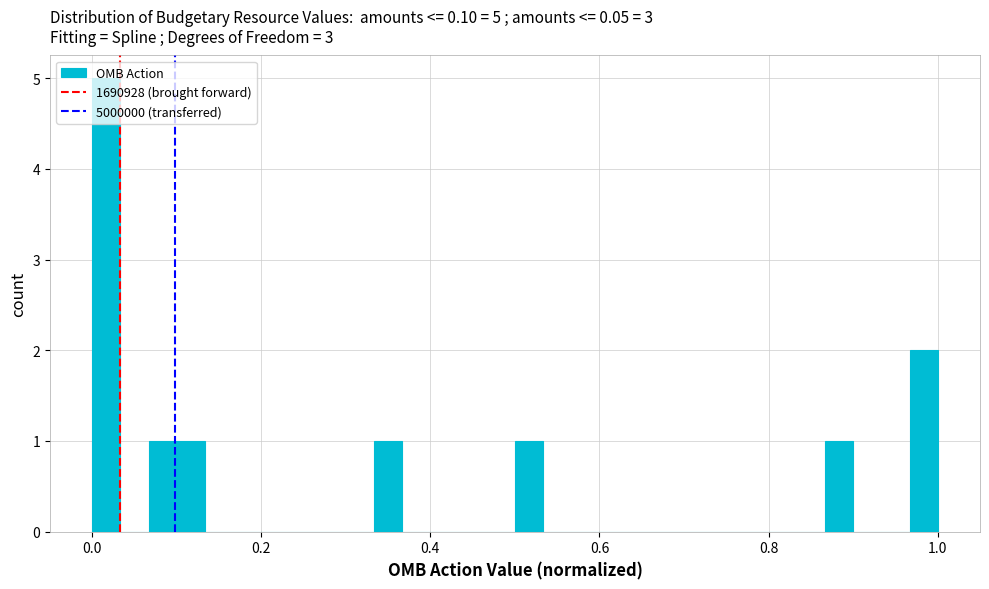

Around what value on the x-axis is the tallest bar? Give the approximate position of its centre, as read against the axis.

0.02